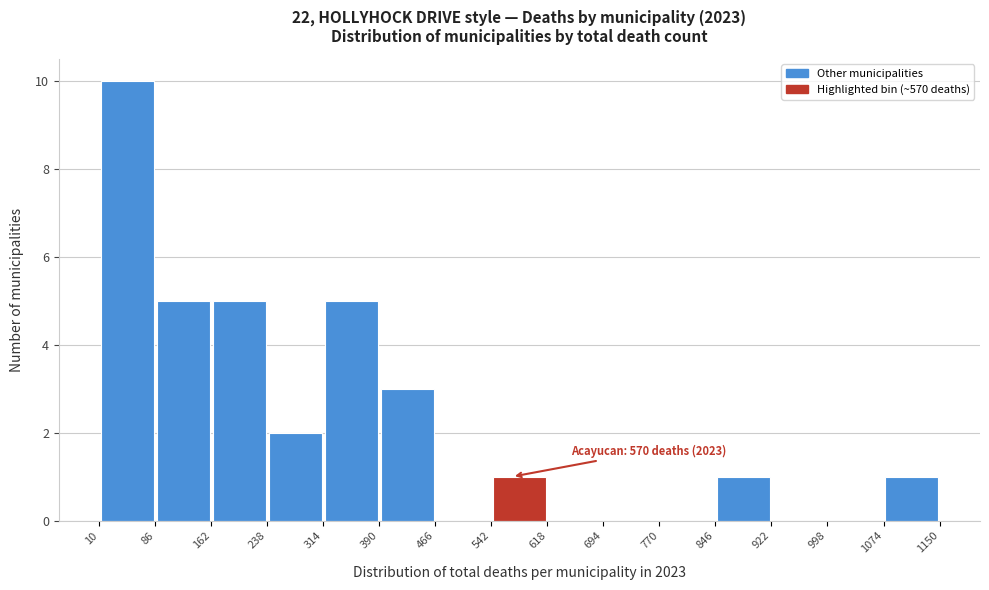

Which range on the x-axis has the tallest bar?

10 to 86